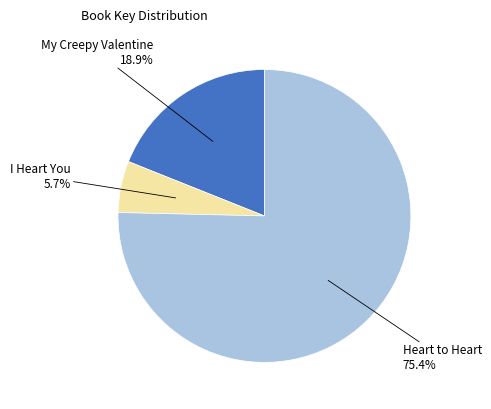

Is Heart to Heart the majority of the pie?

Yes